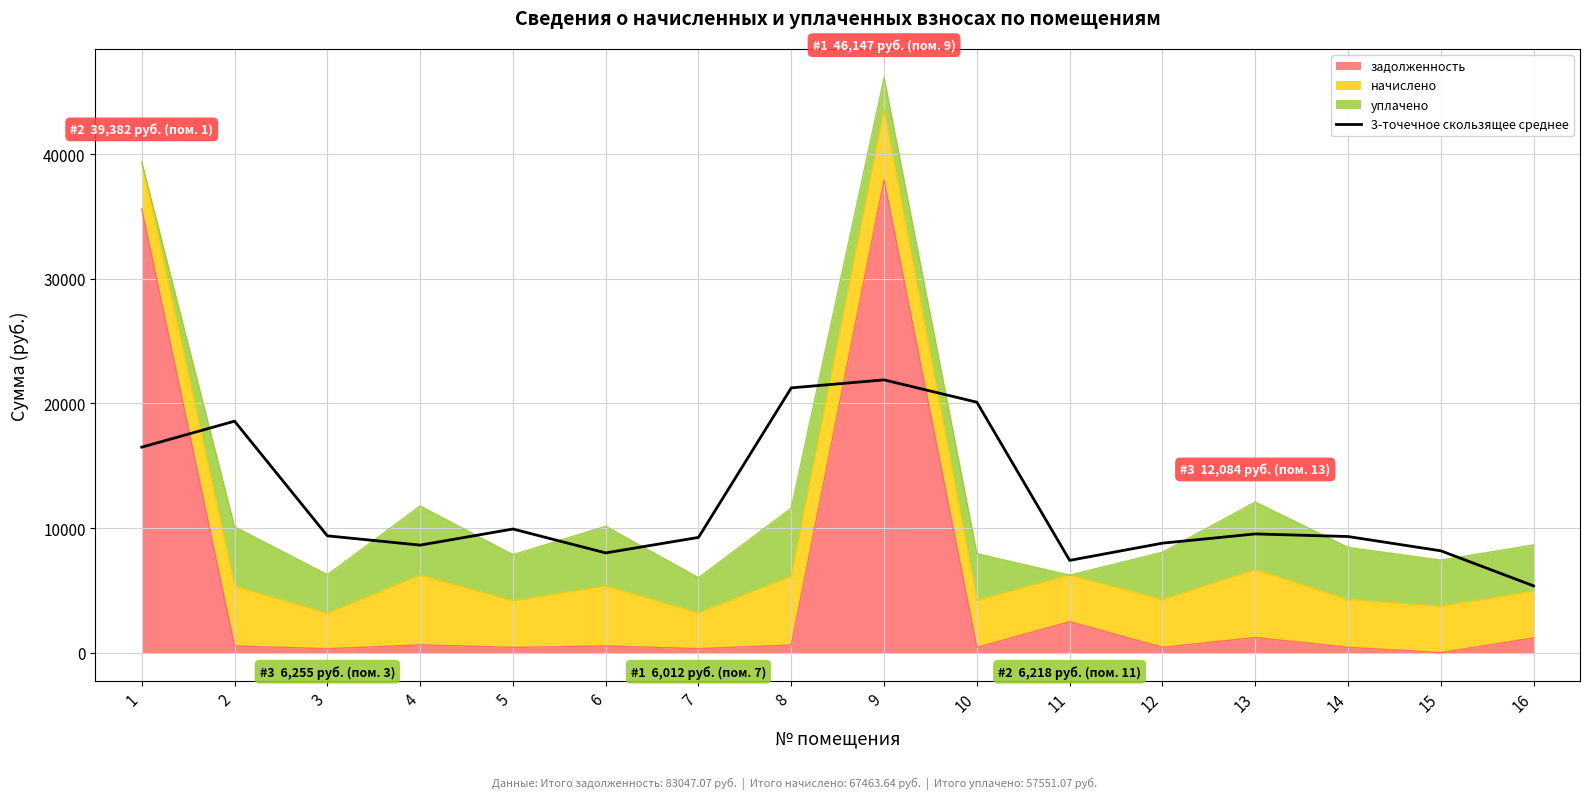

Reading left to right, what are all the values shown in this chart?

1=16493.3	2=18578.4	3=9374.5	4=8628.4	5=9922.1	6=8002.5	7=9247.6	8=21251.3	9=21893.3	10=20100.8	11=7403.2	12=8785.2	13=9526.9	14=9317.8	15=8171.1	16=5356.9